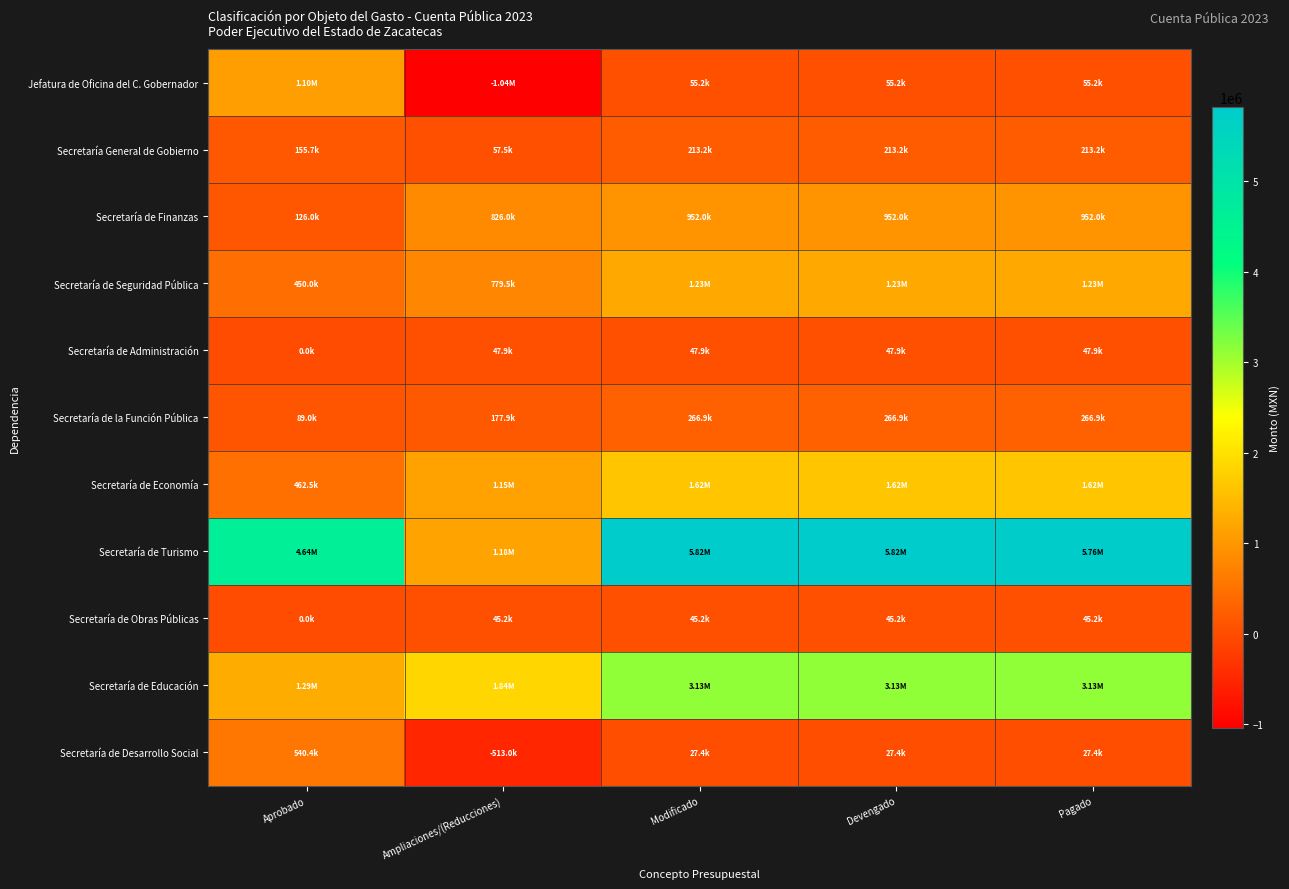

Between Ampliaciones/(Reducciones) and Aprobado, which is larger?

Aprobado